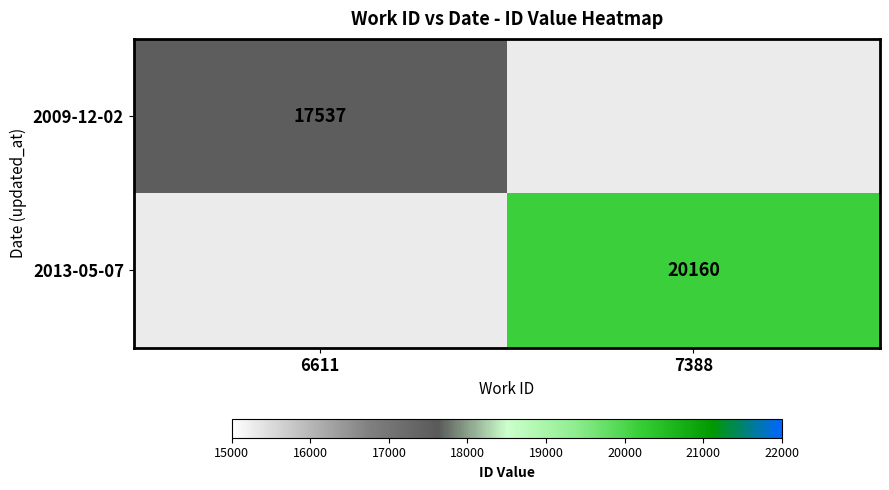

The value of 2013-05-07 at 7388 is 36098. True or false?

False